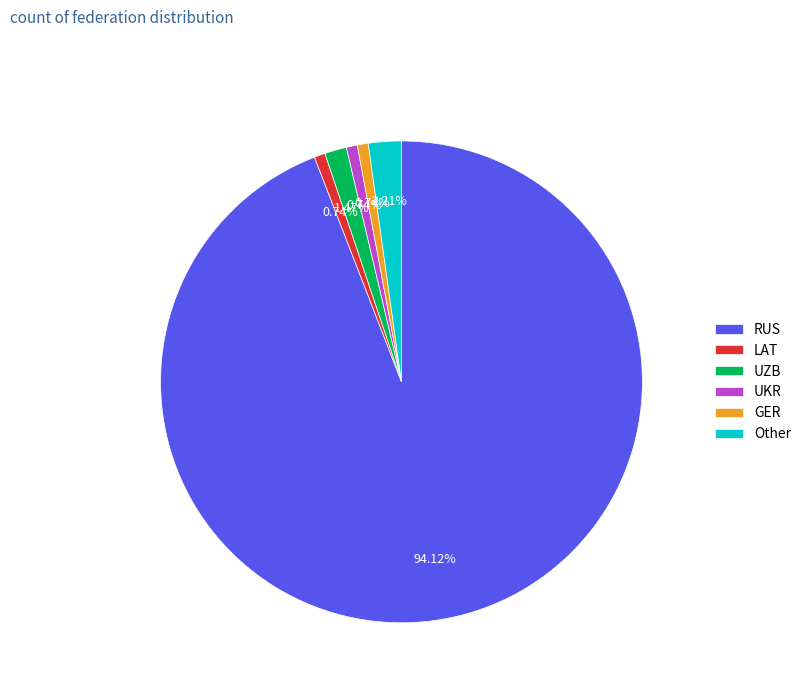

Which has a higher value, Other or UKR?

Other